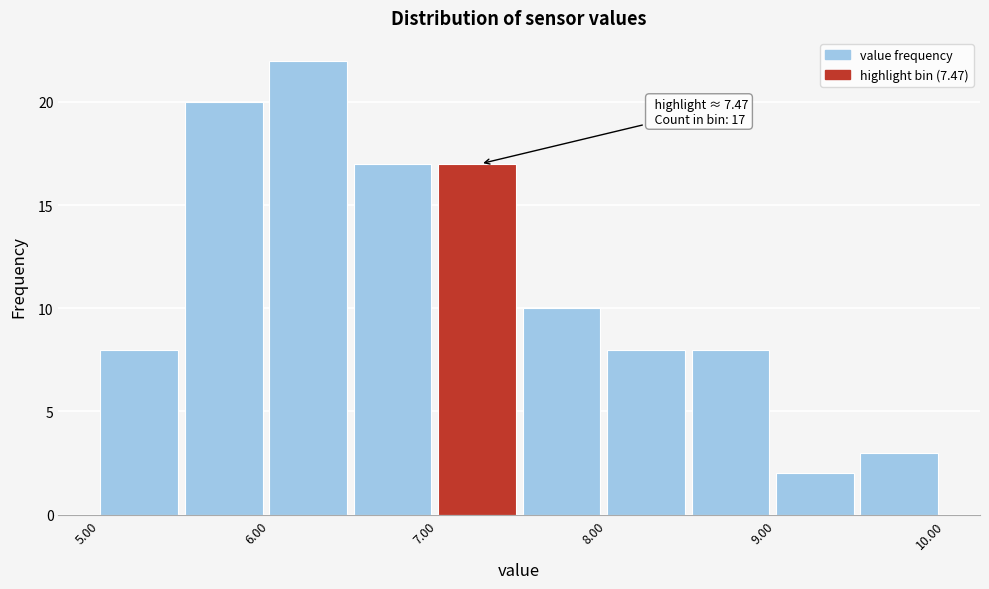

Over which range of the x-axis is the bar tallest?

6.0 to 6.5